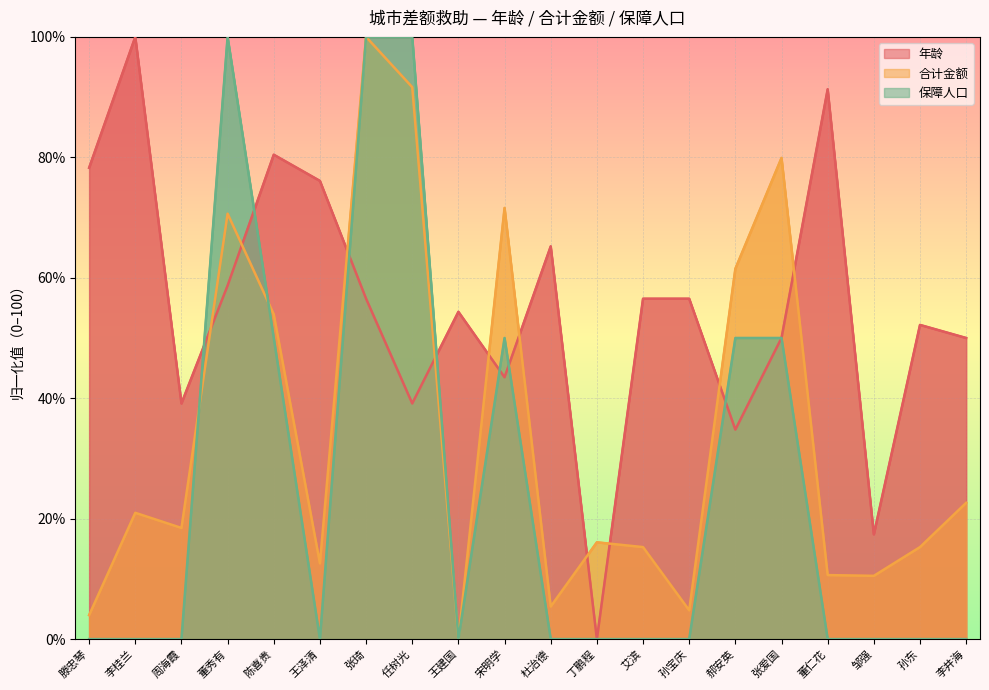

Which category has the highest value in the 年龄 series?

李桂兰